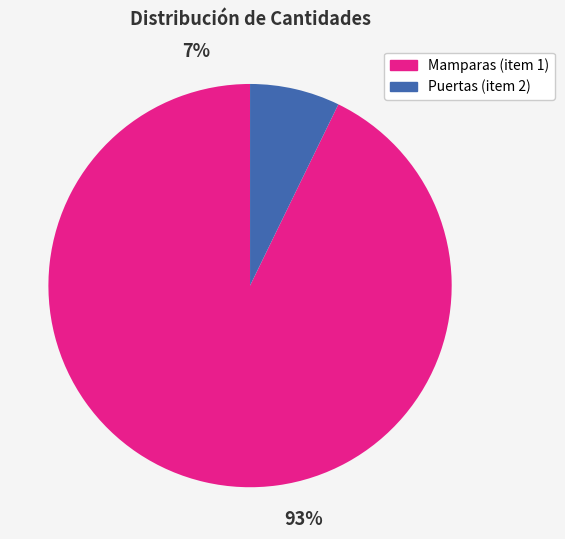

Count the number of slices in the pie.

2